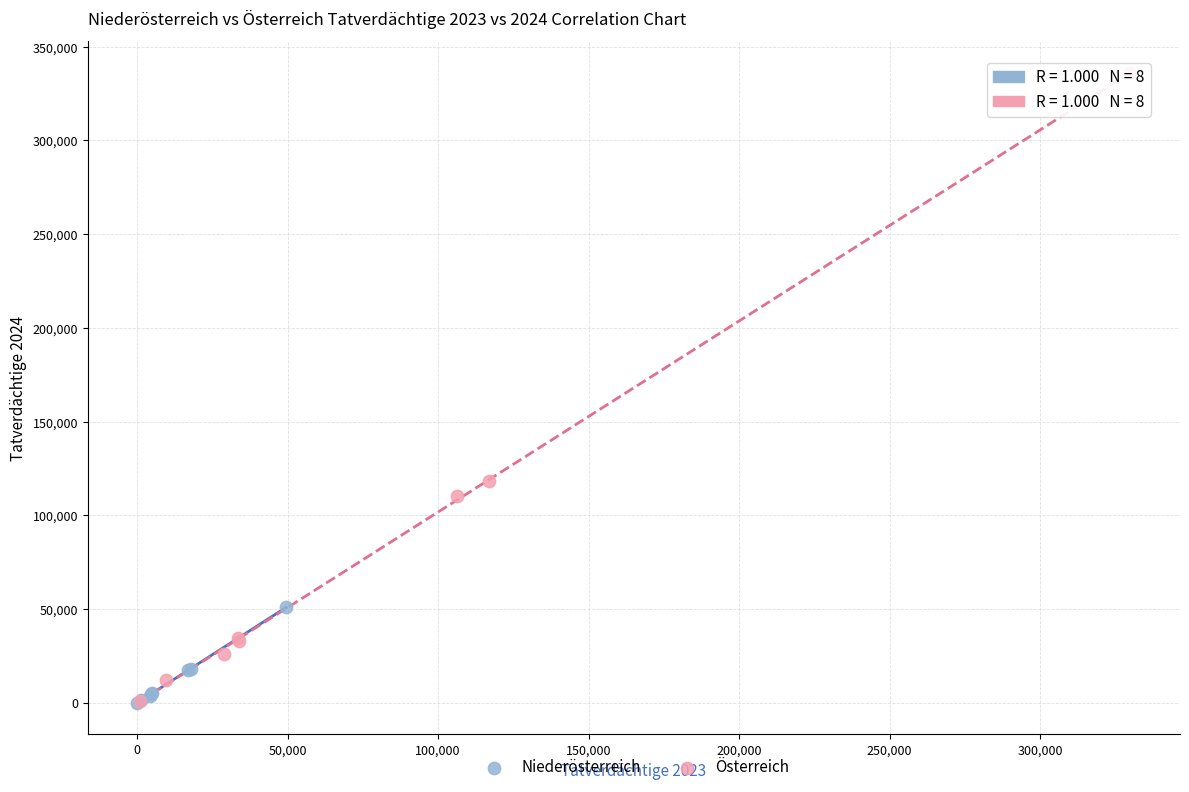

Which series contains the highest Y value?

Österreich